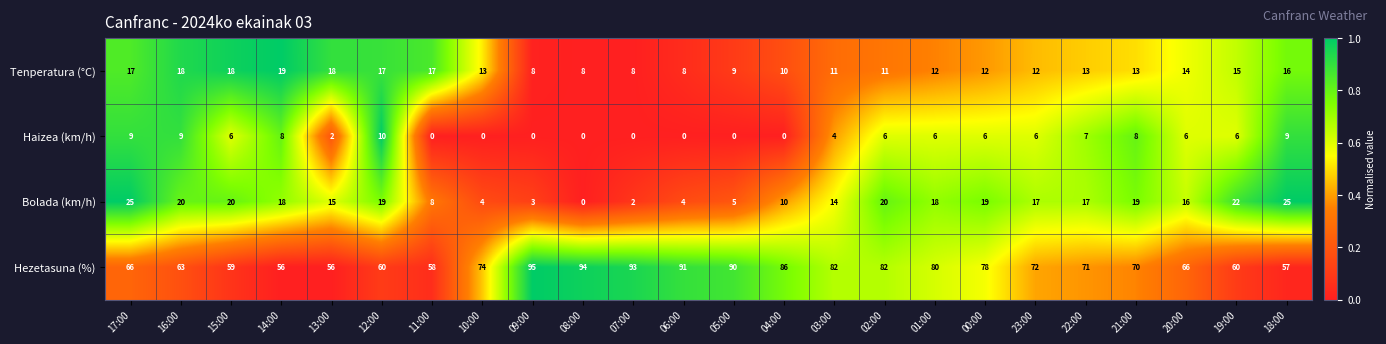

Which series has the largest total across all categories?

Hezetasuna (%)